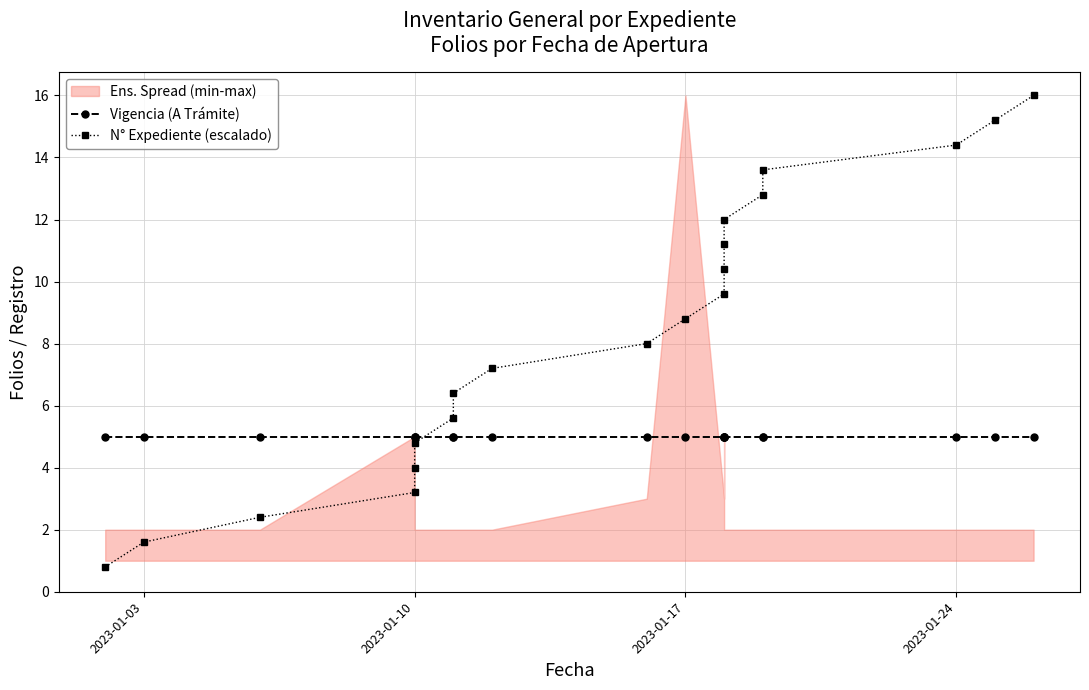

Is the value of N° Expediente (escalado) at 15 greater than the value of Vigencia (A Trámite) at 2023-01-24?

Yes